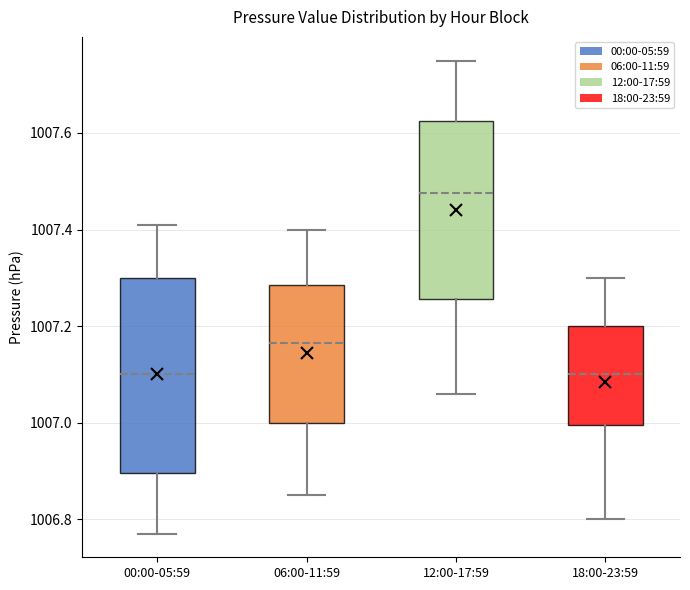

Comparing the boxes themselves (not the whiskers), which one is the tallest?

00:00-05:59